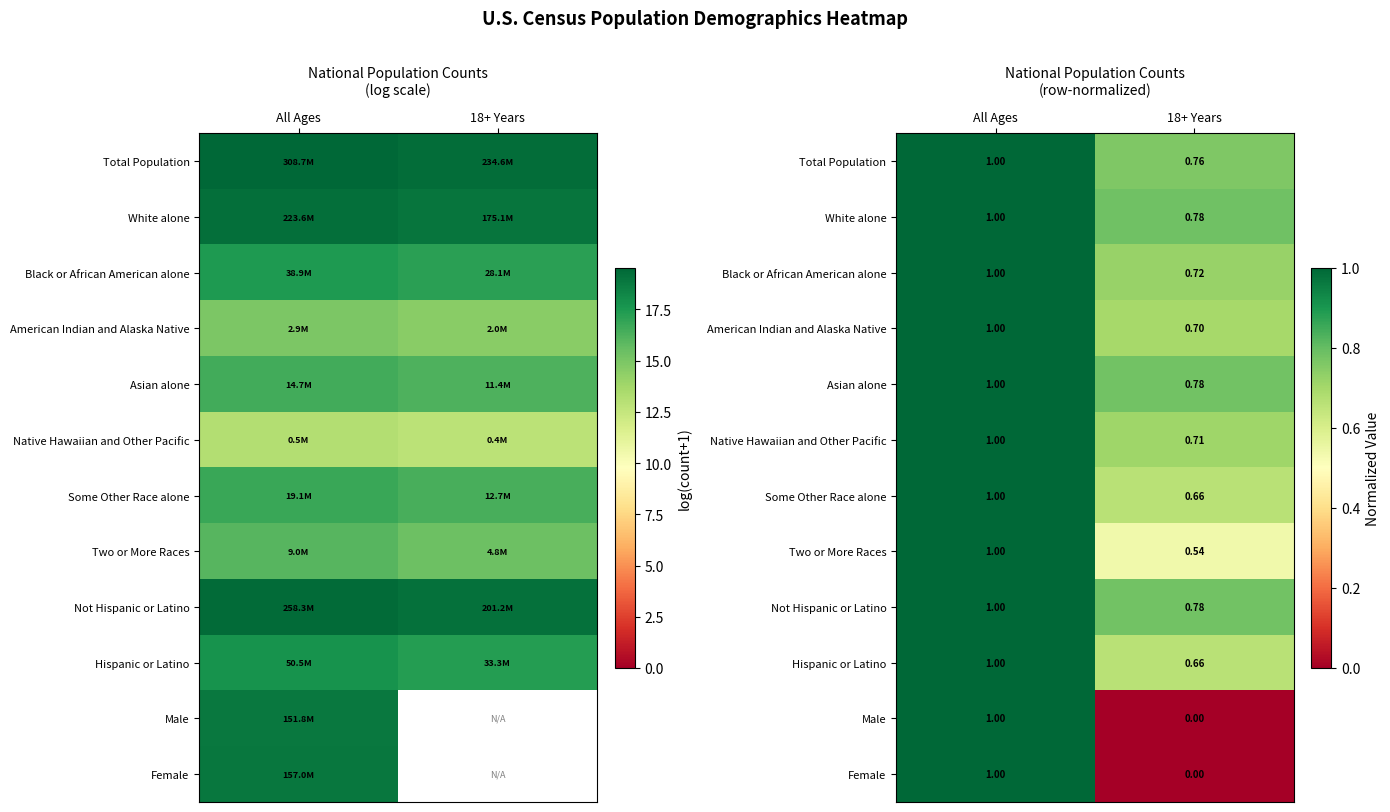

What is the approximate value of Black or African American alone at 18+ Years?

0.7